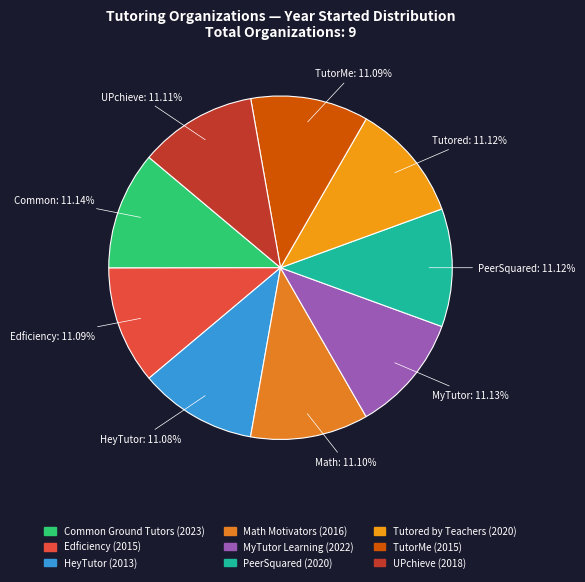

Which has a higher value, Math Motivators or Common Ground Tutors?

Common Ground Tutors